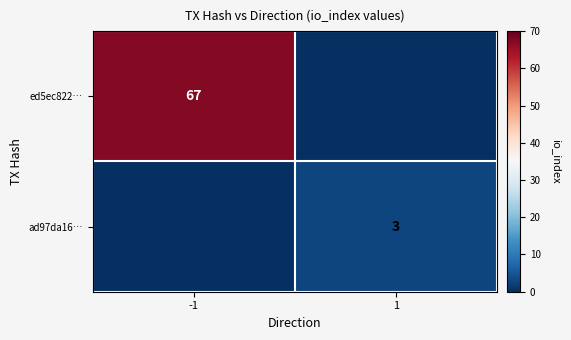

The value of ed5ec822… at -1 is 32. True or false?

False